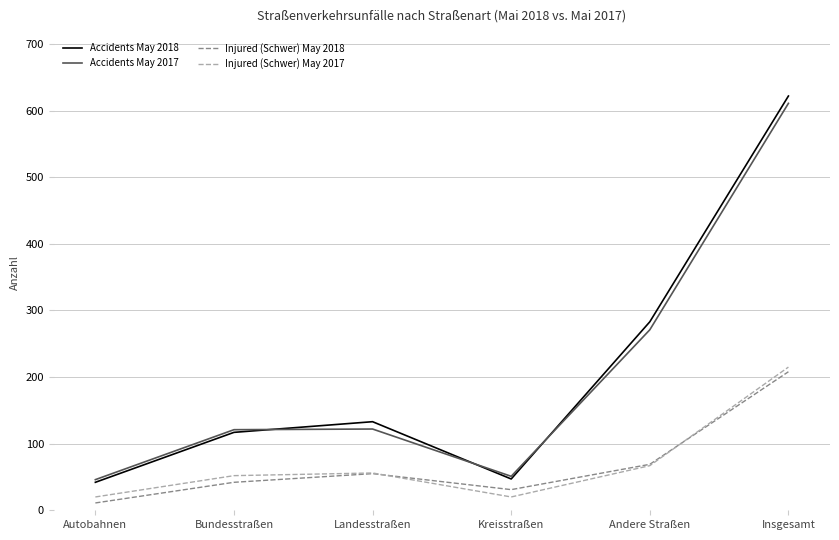

At which category is the sum across all series the highest?

Insgesamt